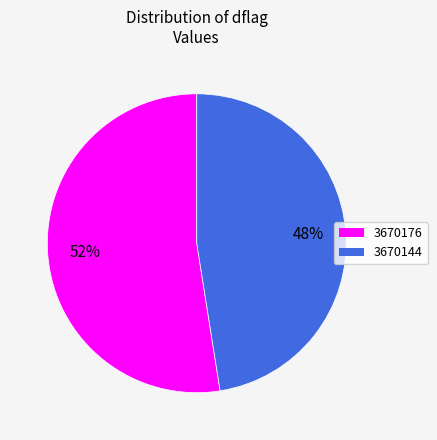

Is it true that 3670176 is 62% of the pie?

False